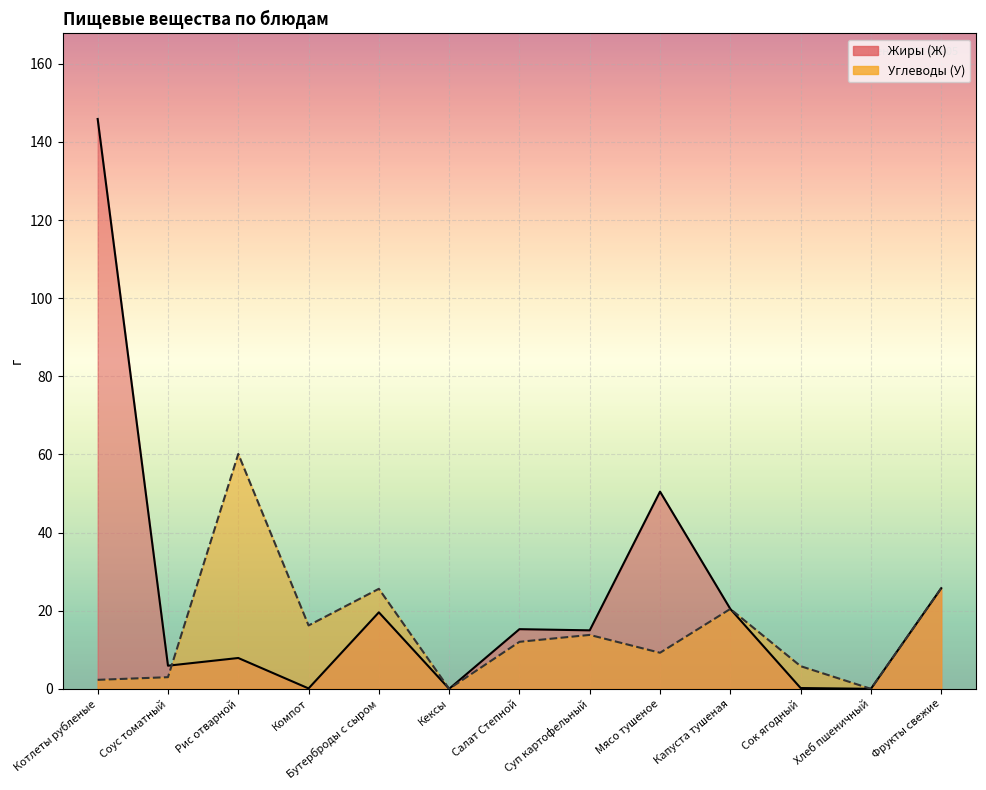

Which category has the highest value across all series?

Котлеты рубленые